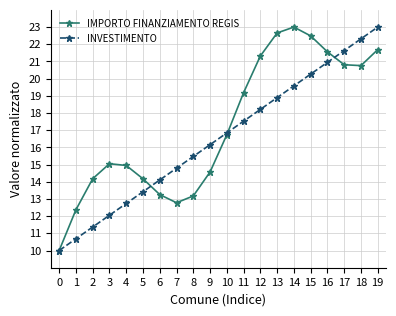

True or false: INVESTIMENTO has more than 2 interior local peaks.

False